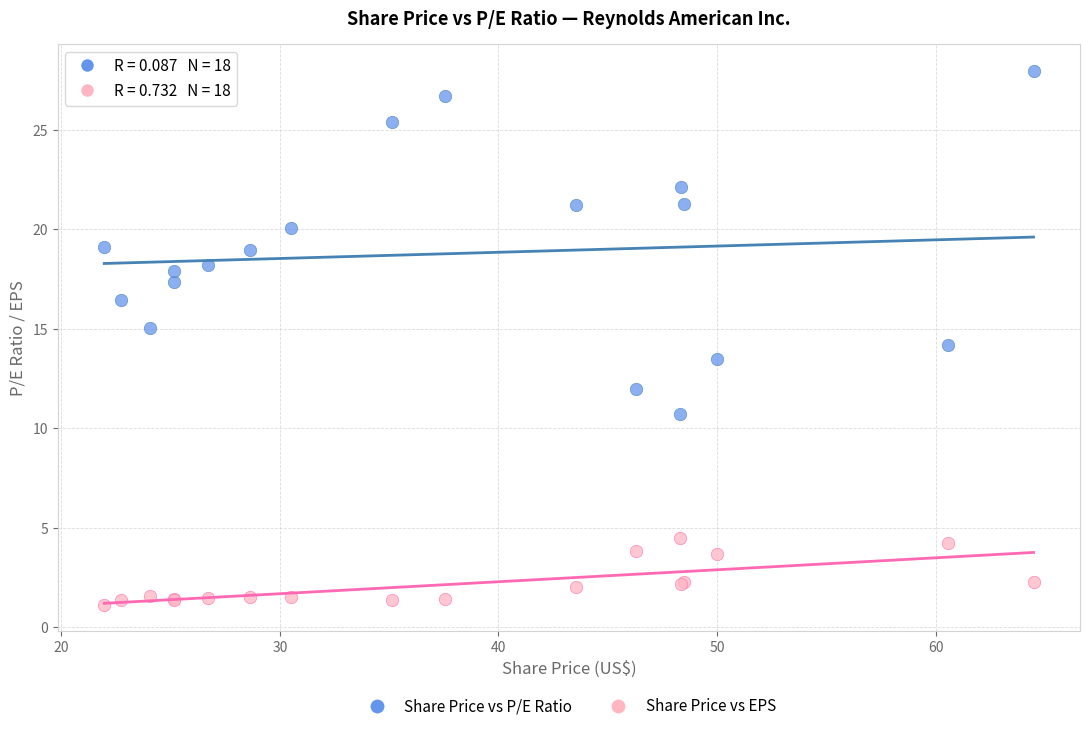

Which series contains the lowest Y value?

Share Price vs EPS